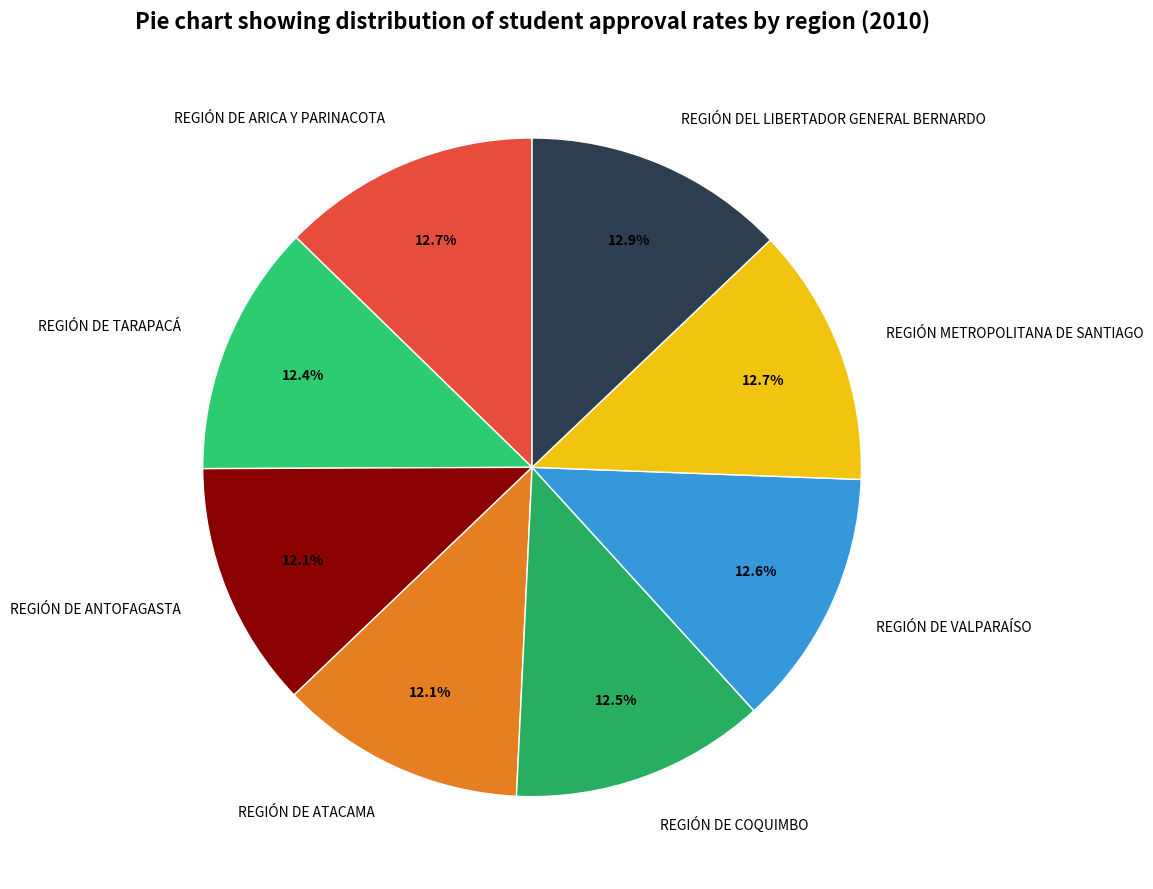

What percentage is NOT represented by REGIÓN DE TARAPACÁ?

87.6%